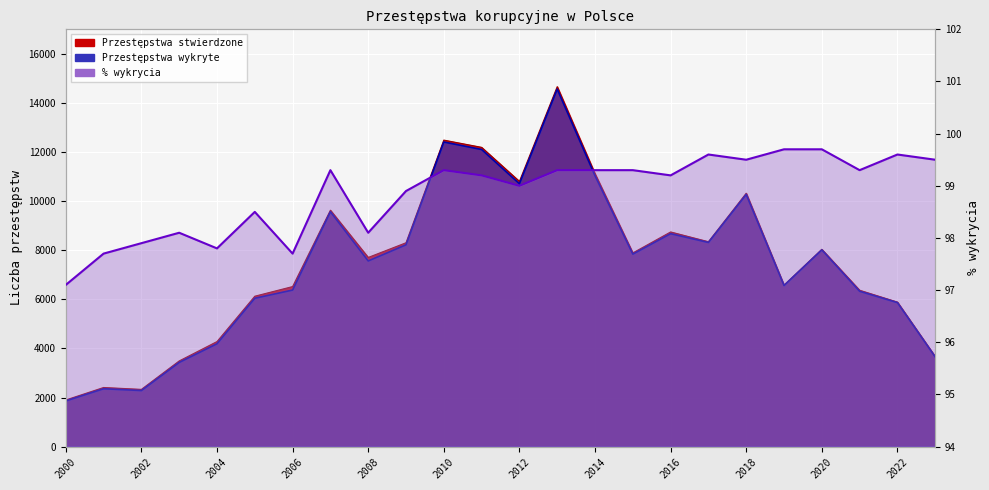

What is the average value of the % wykrycia series?

98.9